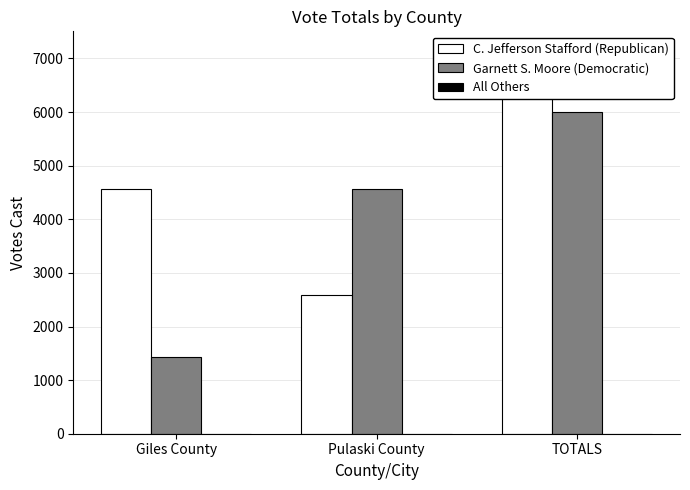

Reading left to right, extract all data points from this chart.

C. Jefferson Stafford (Republican): Giles County=4559	Pulaski County=2590	TOTALS=7149
Garnett S. Moore (Democratic): Giles County=1429	Pulaski County=4571	TOTALS=6000
All Others: Giles County=0	Pulaski County=0	TOTALS=0